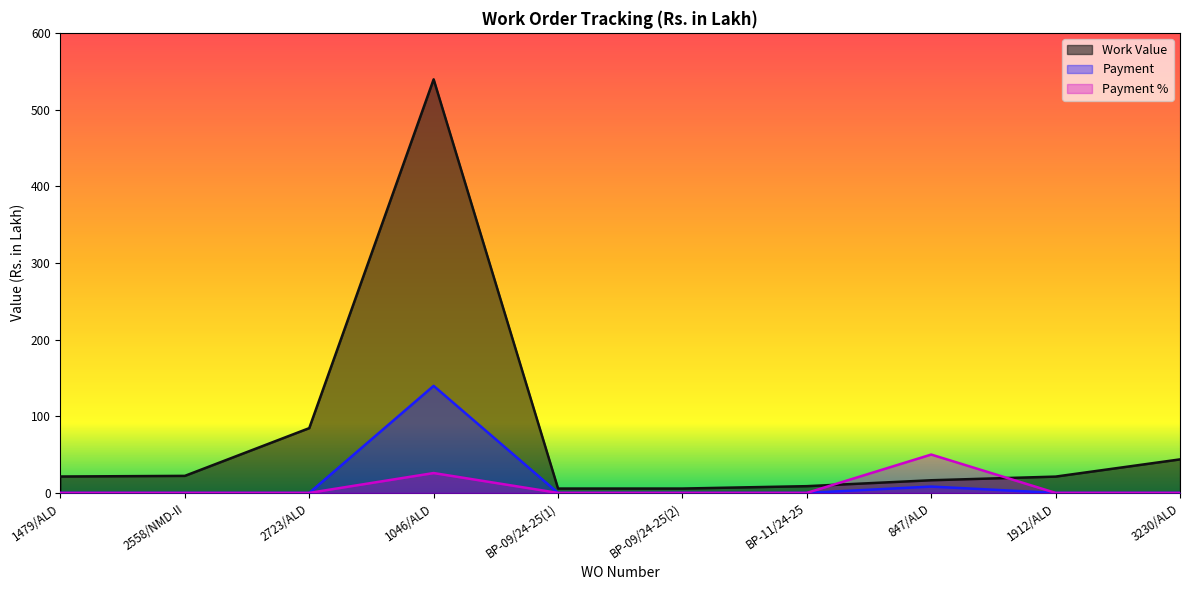

At 1479/ALD, list the series in order from largest to smallest.

Work Value, Payment, Payment %